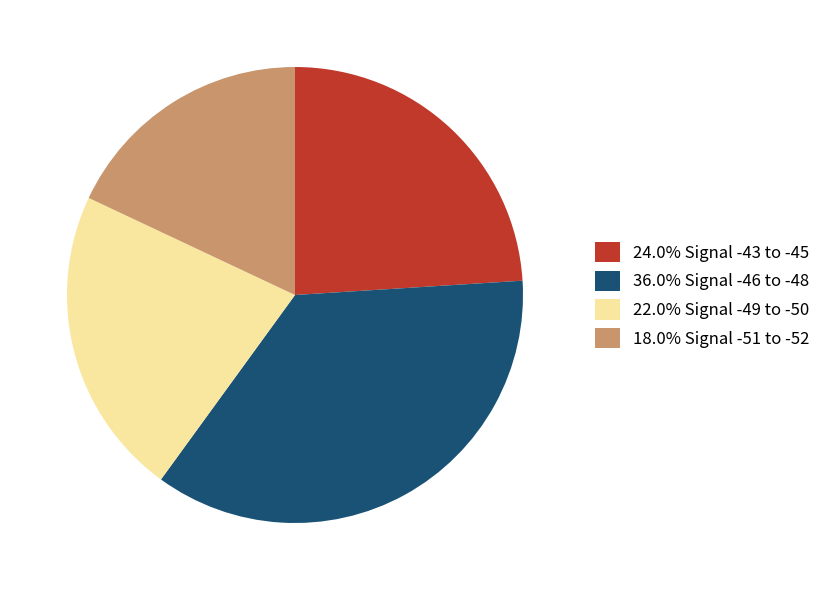

Approximately how many times larger is the value at 36.0% Signal -46 to -48 compared to 22.0% Signal -49 to -50?

1.6